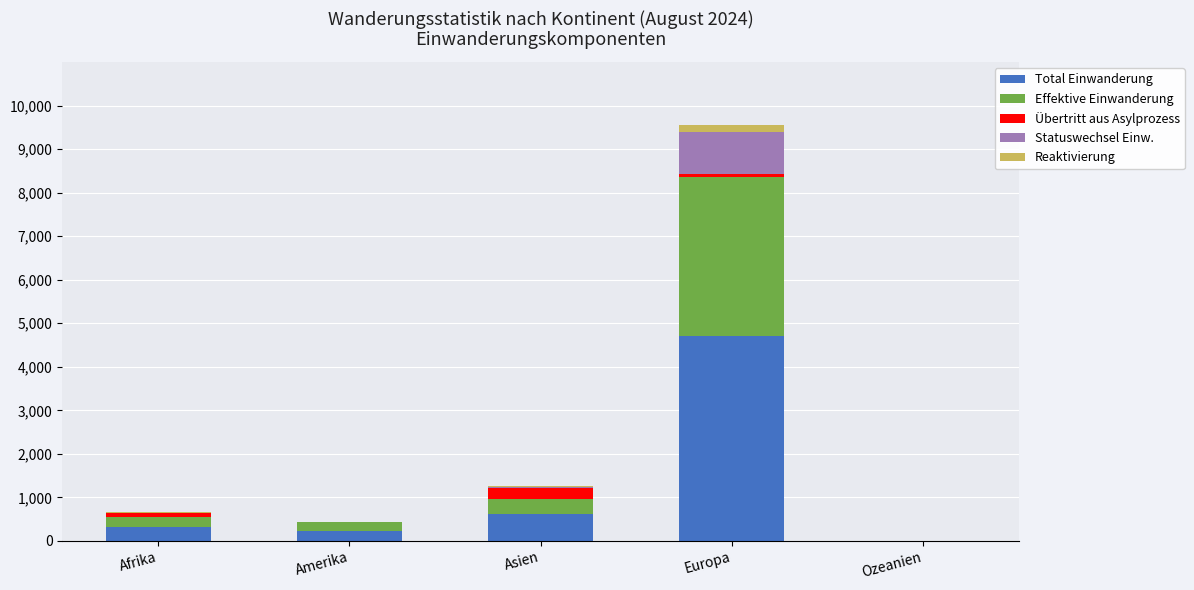

Count the number of categories in the chart.

5